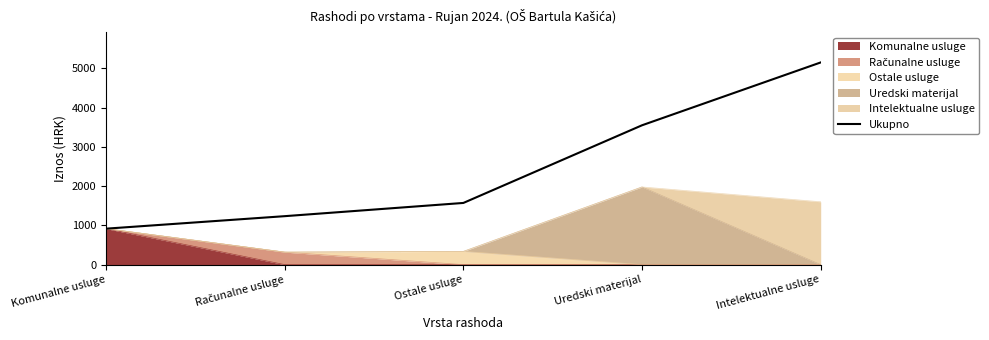

Does the chart display data point markers on the line(s)?

No